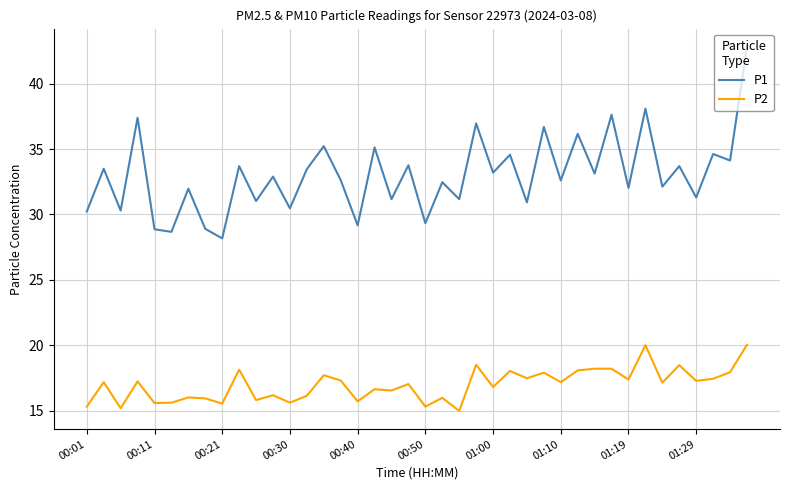

What is the smallest value displayed?

15.0